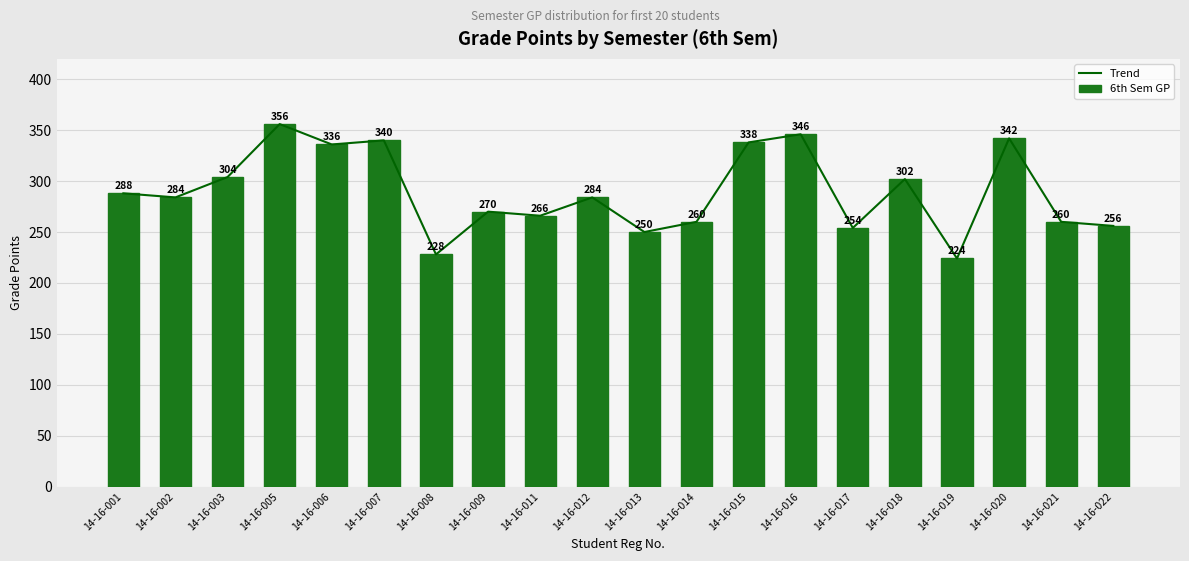

What is the difference between the maximum and minimum values in the Trend series?

132